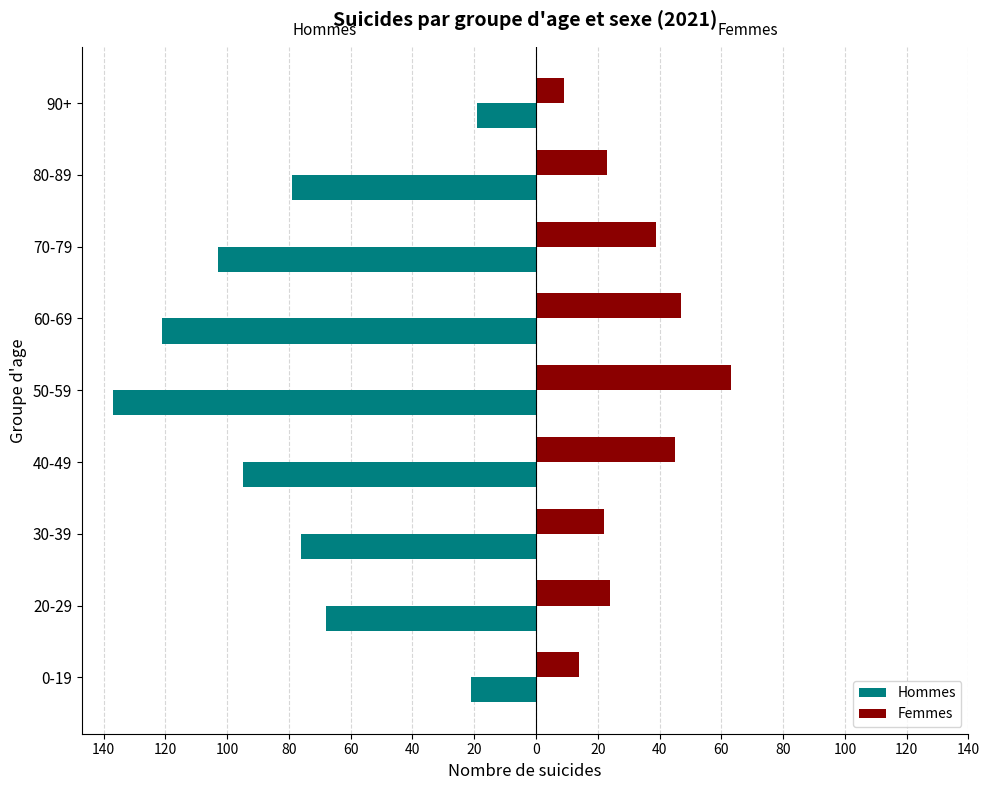

What are all the series names shown in the legend?

Hommes, Femmes